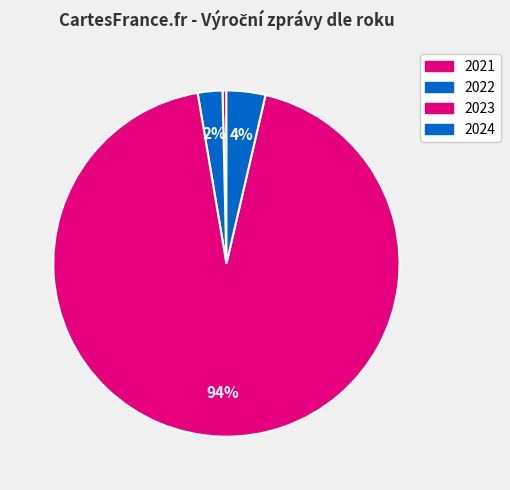

To the nearest percent, what is the combined percentage of 2024 and 2021?

4%